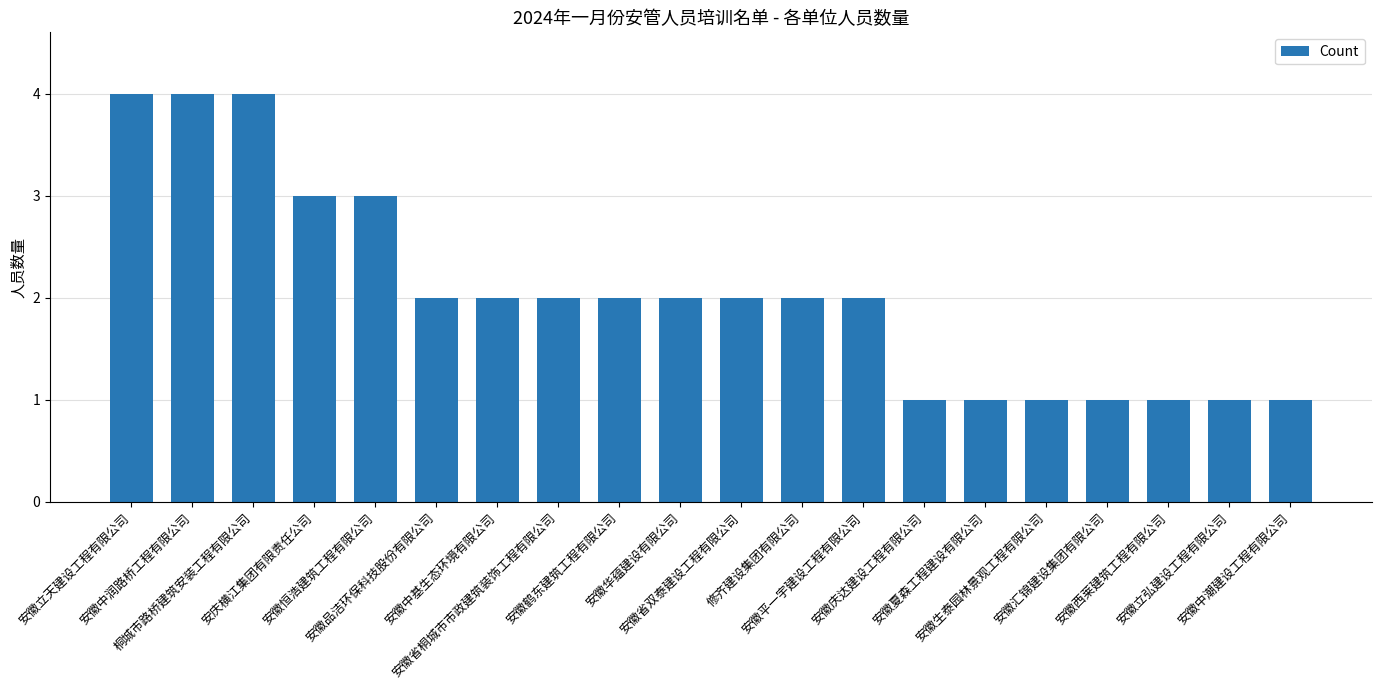

What is the sum of all values?

41